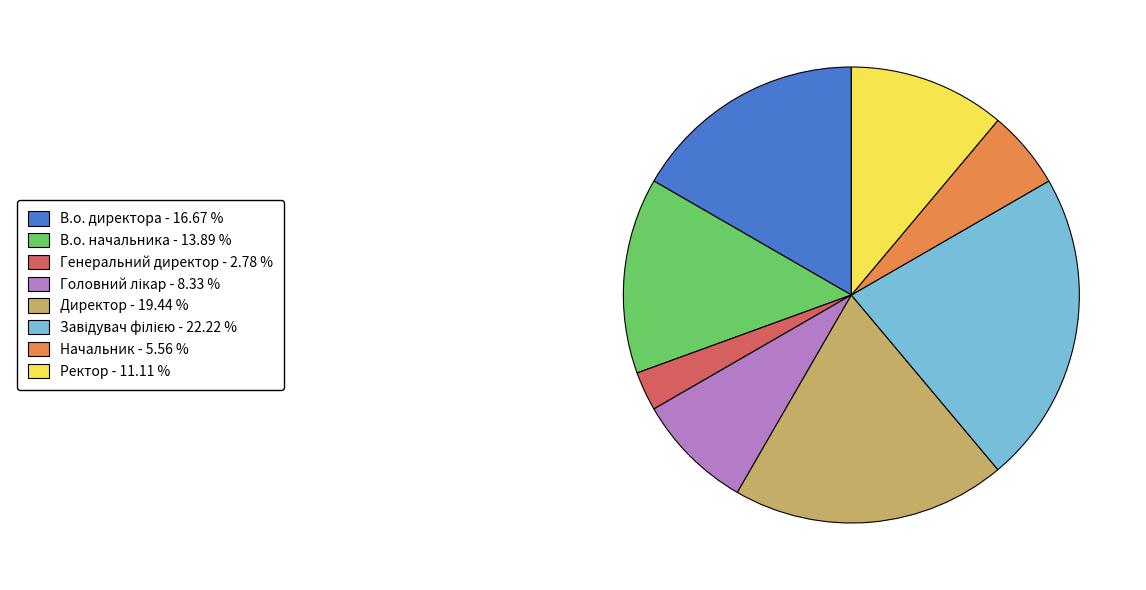

Is there a majority slice in this chart?

No